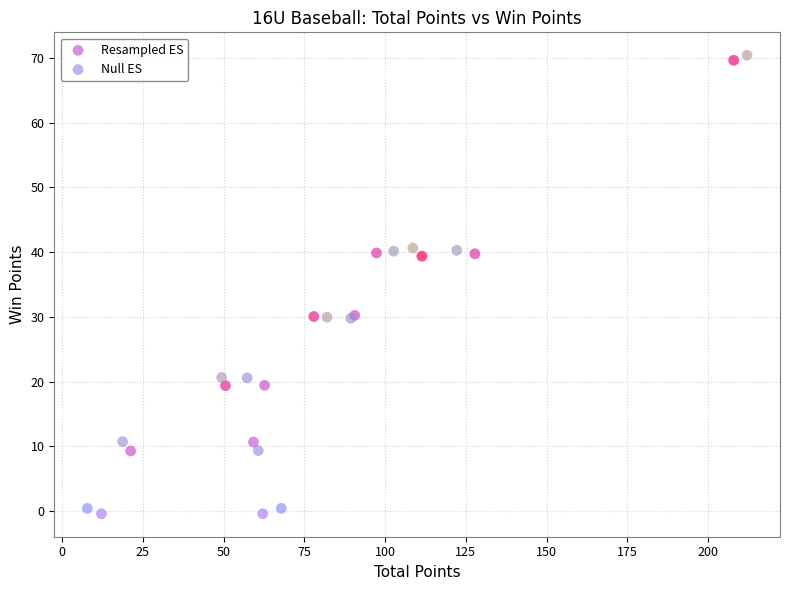

What are all the series names shown in the legend?

Resampled ES, Null ES